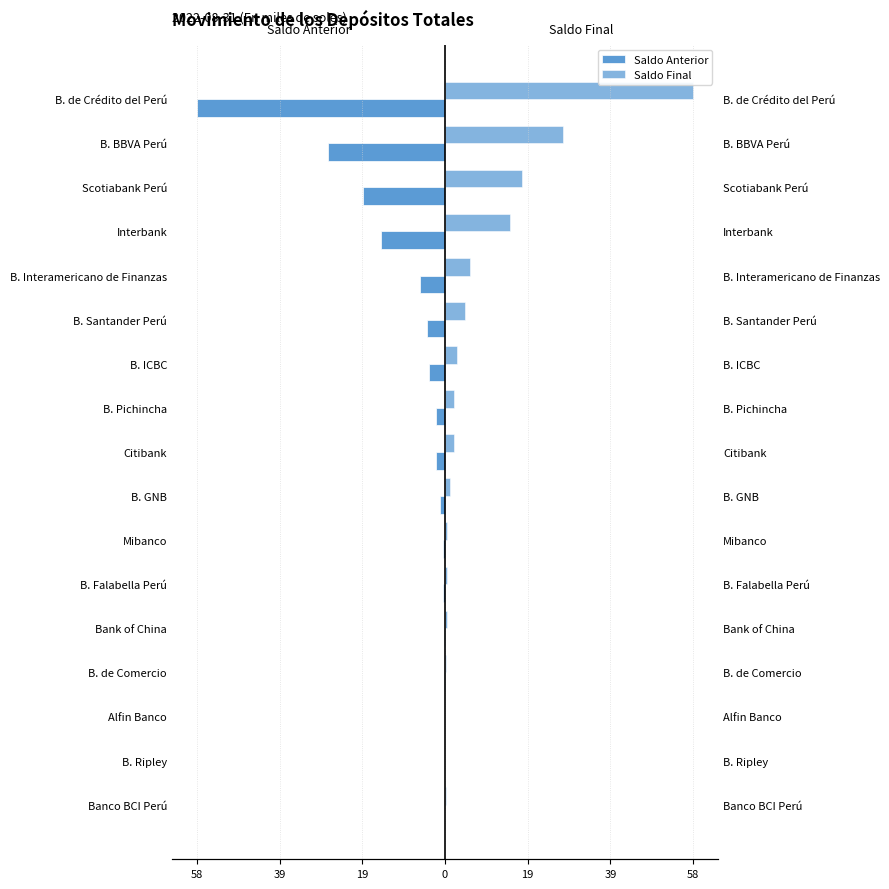

What is the greatest value displayed?

58.1